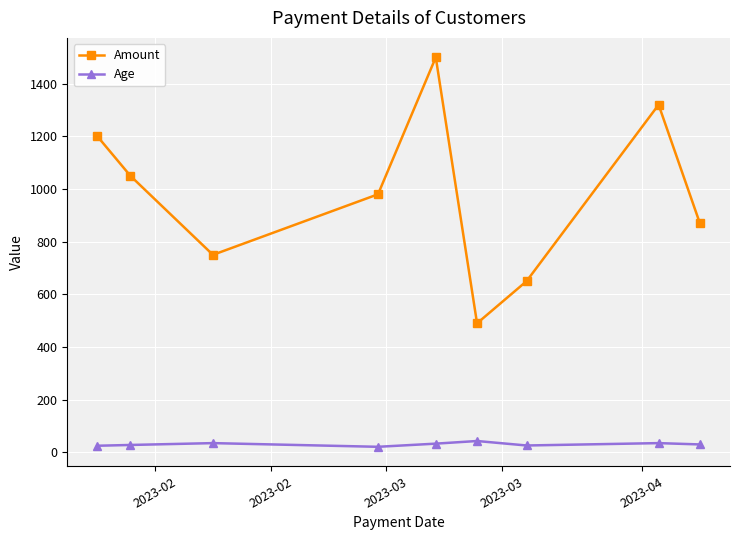

What is the highest value of the Age series?

43